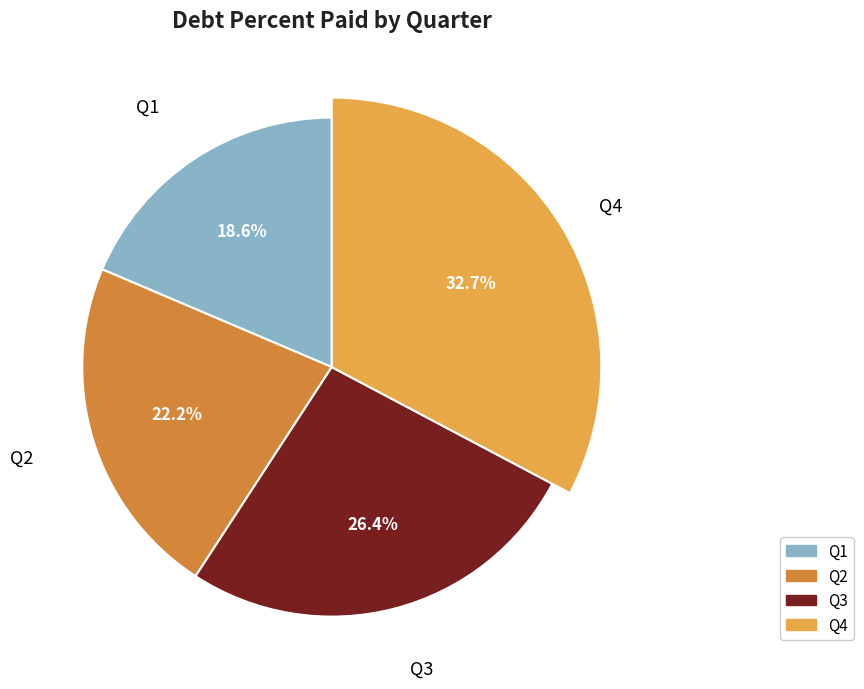

To the nearest percent, what portion does Q2 represent?

22%